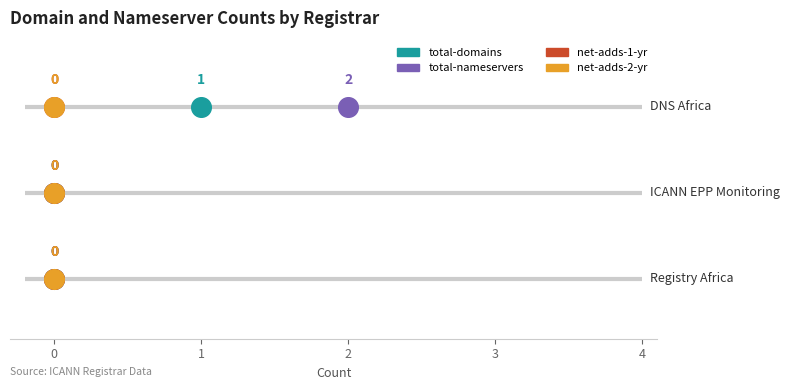

What is the total value across all series at DNS Africa?

3